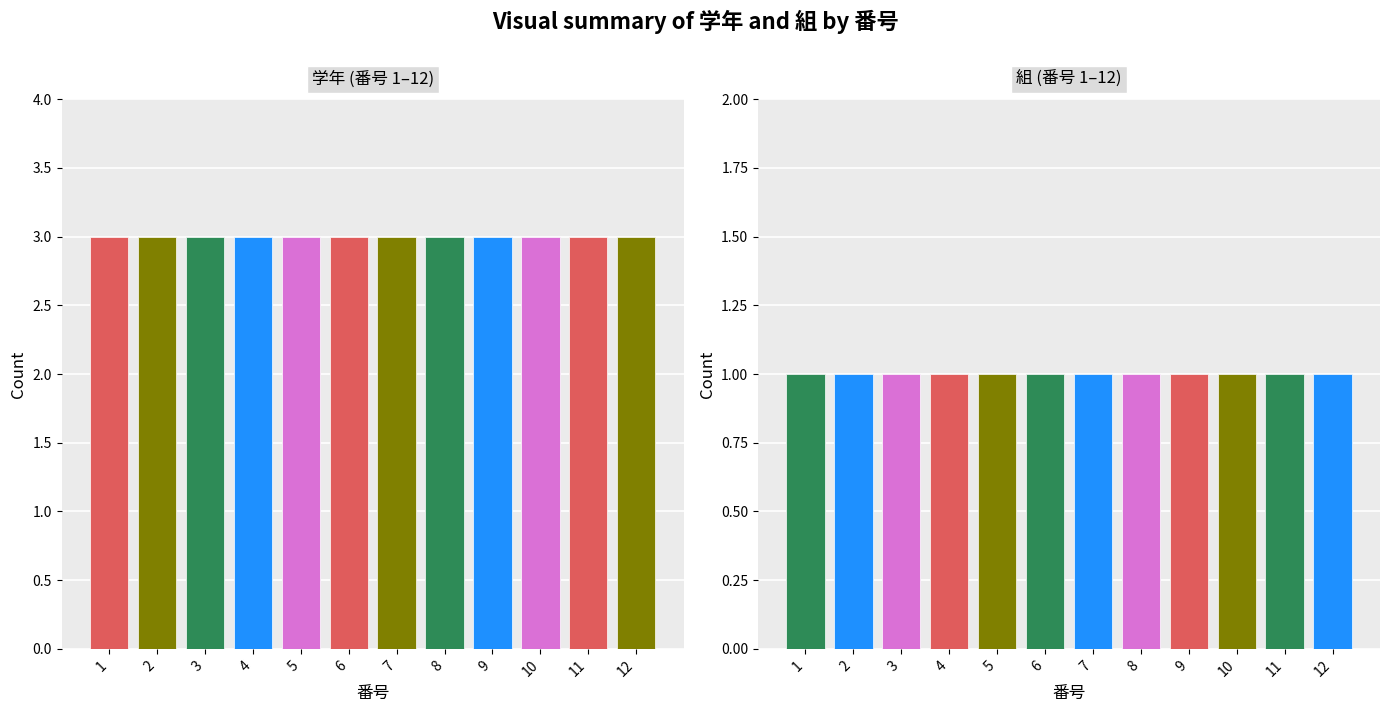

What is the value of the 学年 (番号 1–12) bar at the 12th from the left?

3